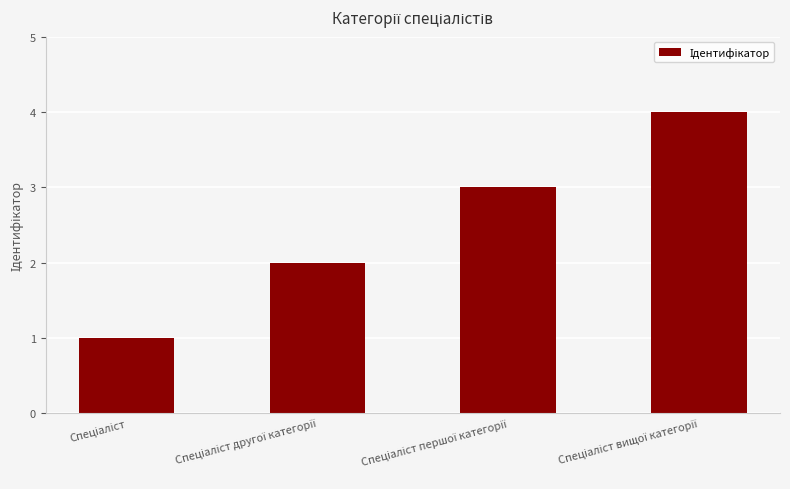

What is the greatest value displayed?

4